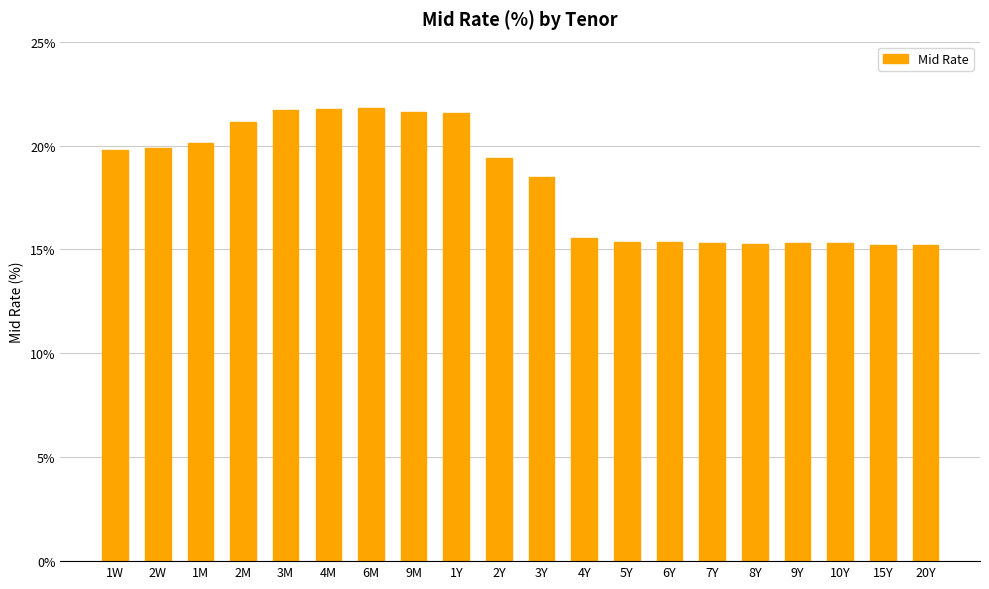

What is the difference between the maximum and second lowest values?

6.6